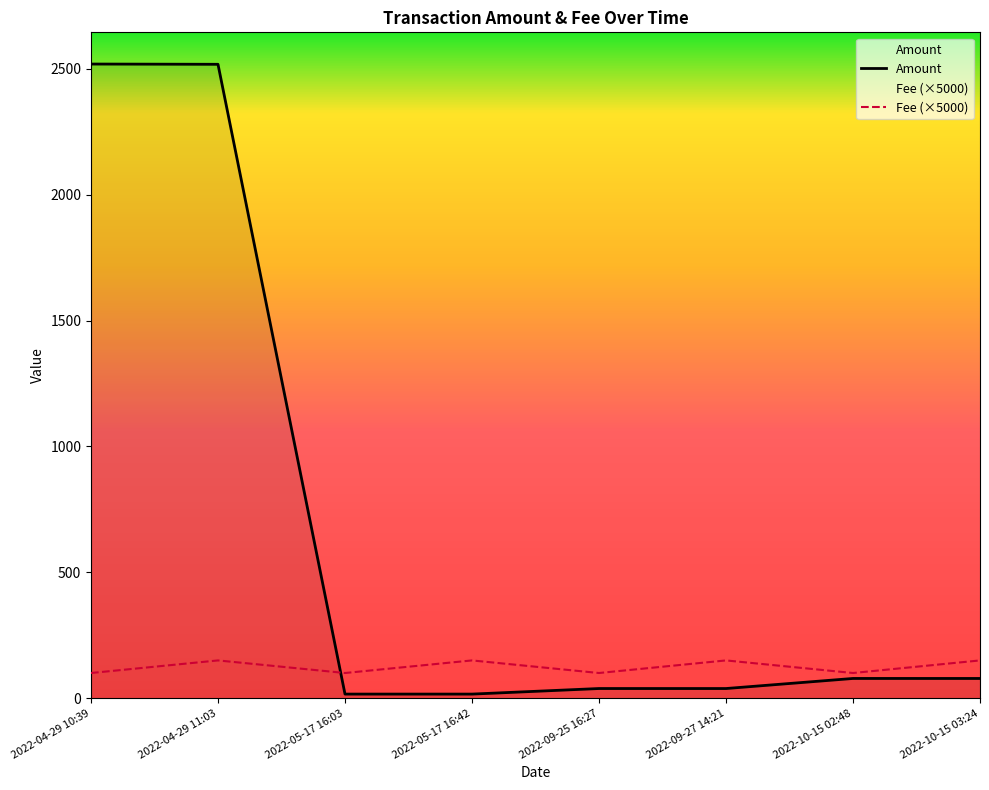

What position from the left is 2022-09-27 14:21?

6